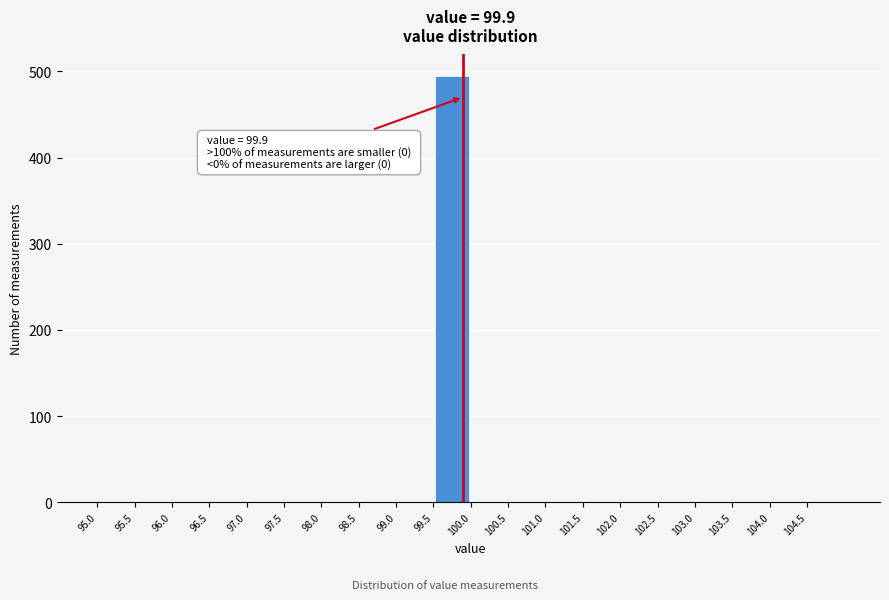

Which range on the x-axis has the tallest bar?

99.5 to 100.0